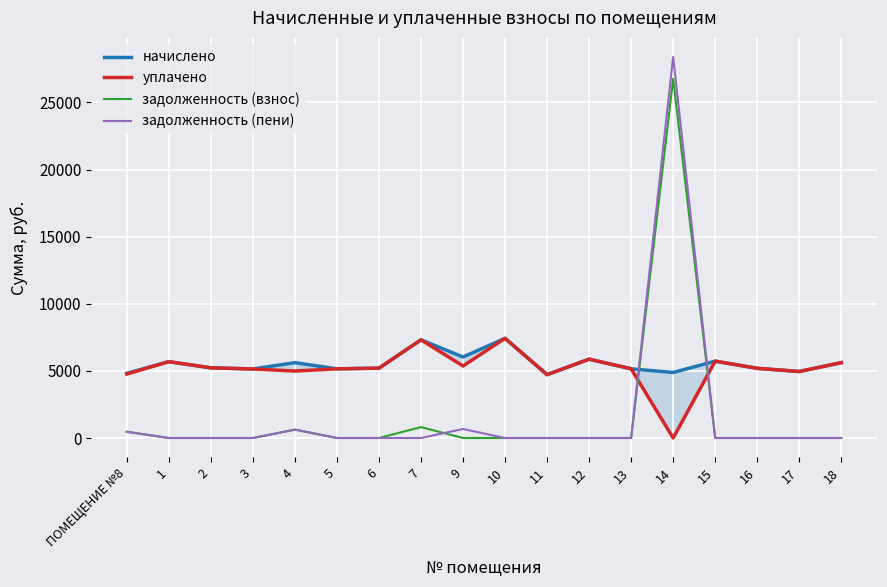

How many categories are shown in the chart?

18